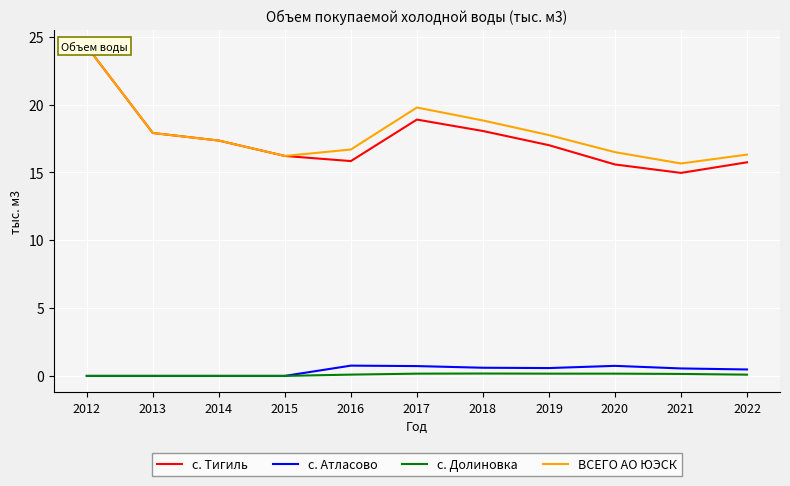

What is the total value across all series at 2016?

33.4